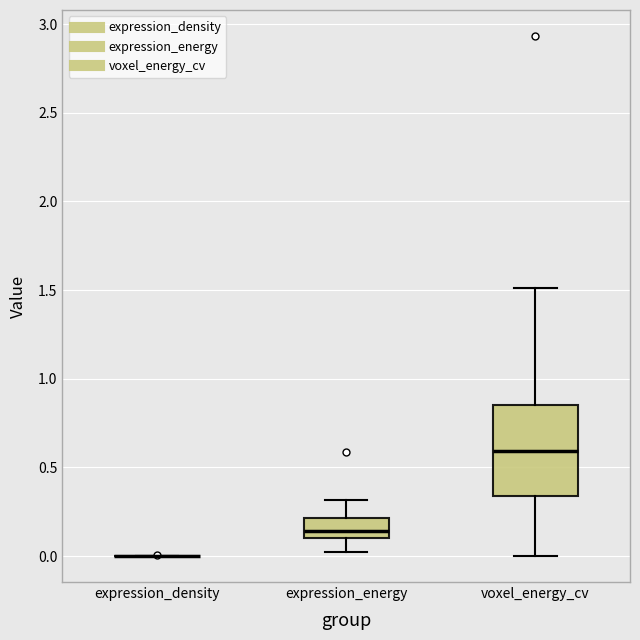

Reading left to right, read every box against the y-axis: the position of its median line, the range the box covers, and the ends of its whiskers. The values are not printed on the chart, so give them approximately, as read against the axis.

expression_density: box collapsed to a line at 0.00, whiskers 0.00 to 0.00
expression_energy: median 0.15, box 0.10 to 0.20, whiskers 0.05 to 0.30
voxel_energy_cv: median 0.60, box 0.35 to 0.85, whiskers 0.00 to 1.50